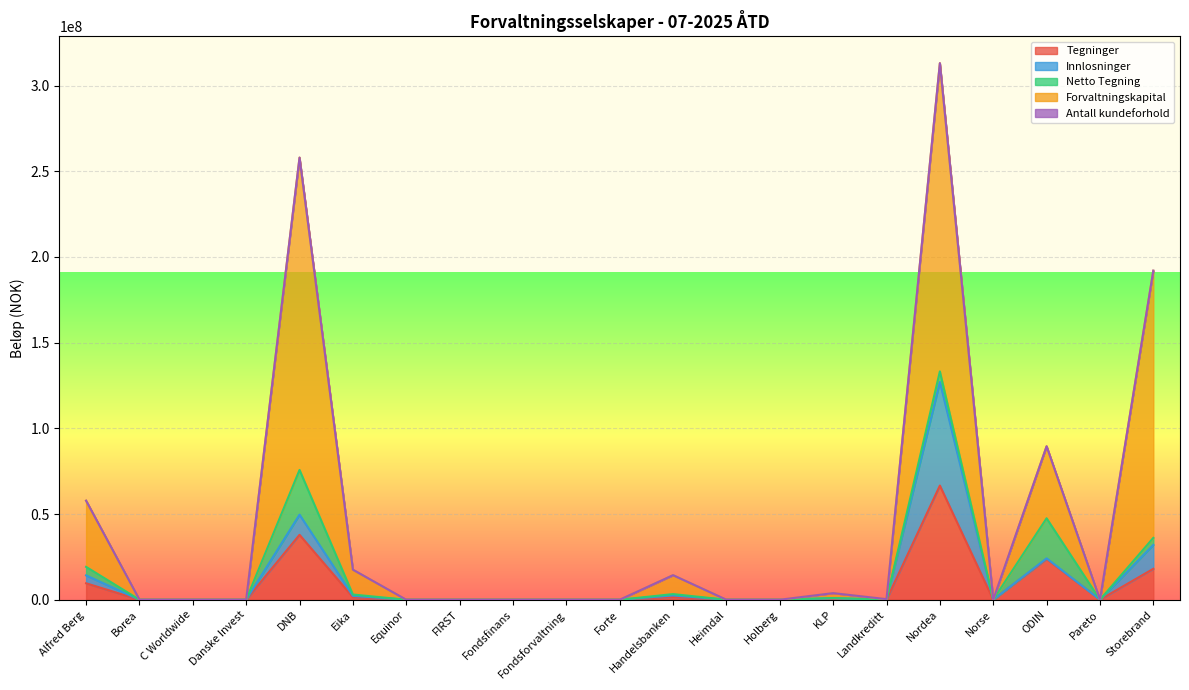

True or false: Antall kundeforhold and Innlosninger intersect in this chart.

False